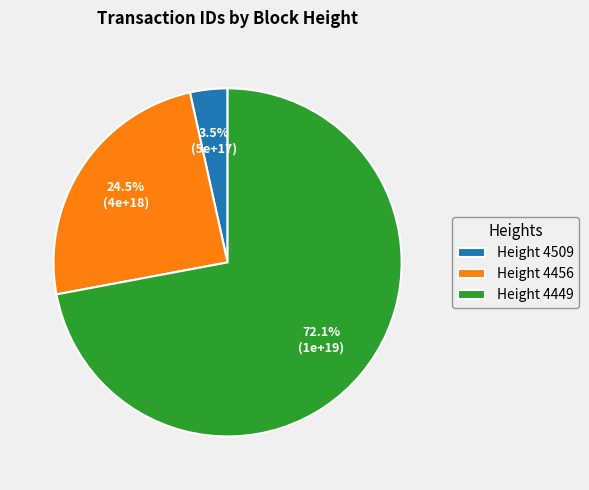

What is the largest slice in the pie chart?

Height 4449